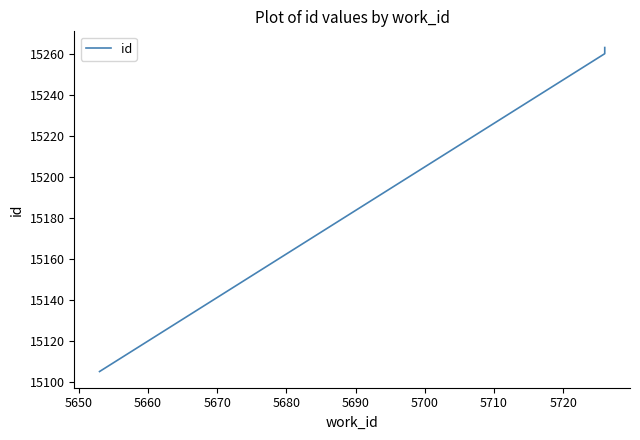

How many distinct data groups are displayed?

1